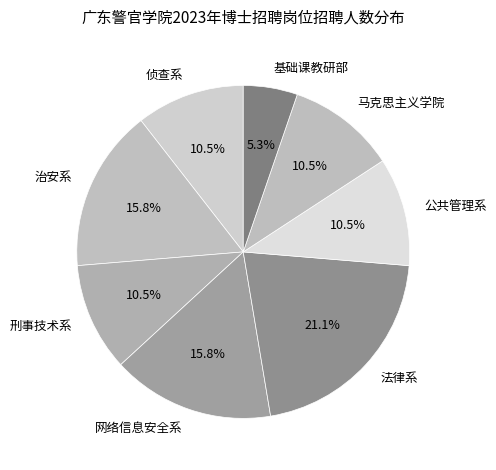

Which has a higher value, 基础课教研部 or 侦查系?

侦查系